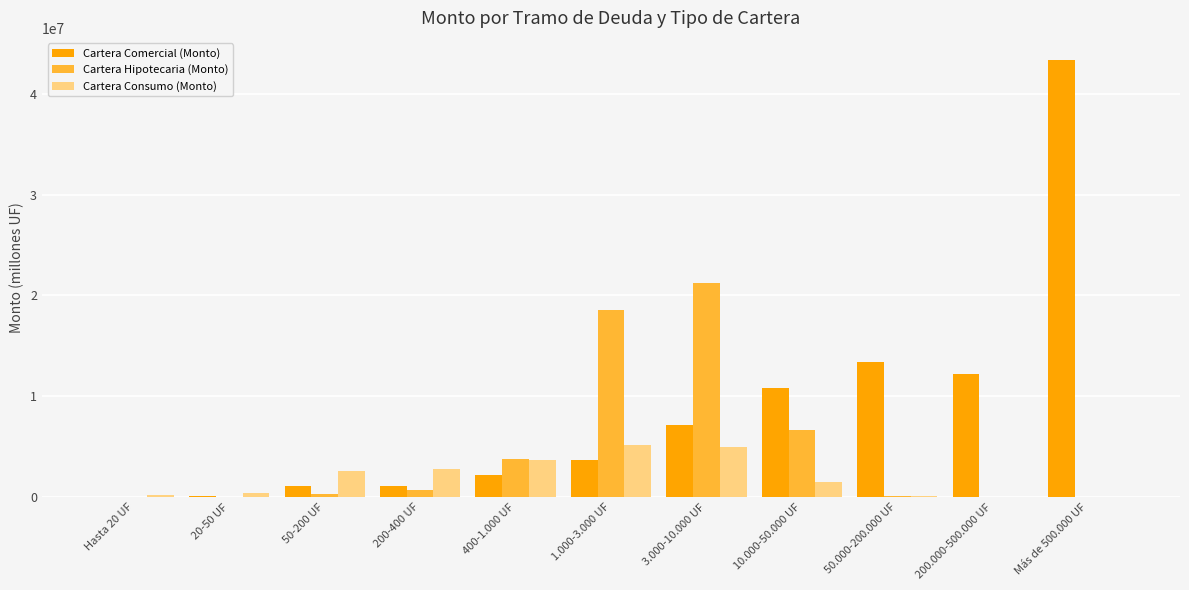

Which series has the largest range (max minus min)?

Cartera Comercial (Monto)